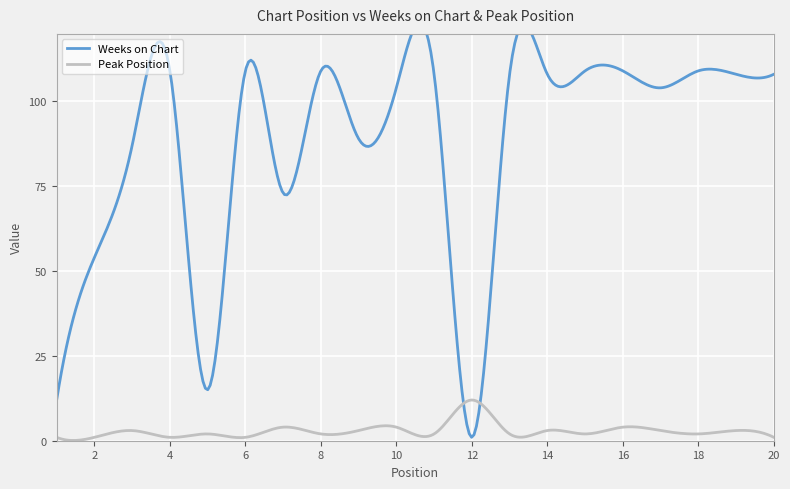

How many interior local valleys does the Peak Position series have?

7